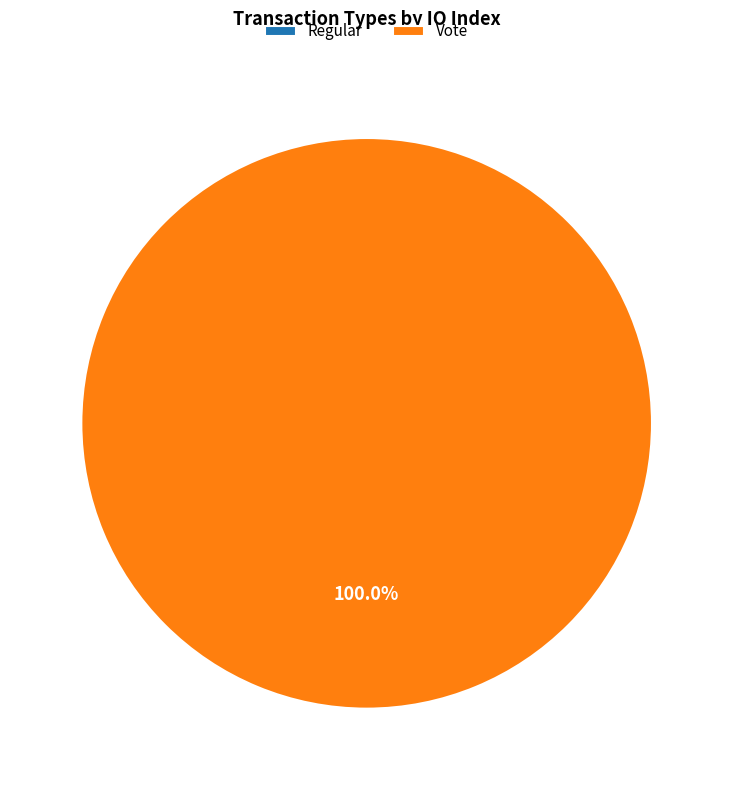

Between Vote and Regular, which is larger?

Vote